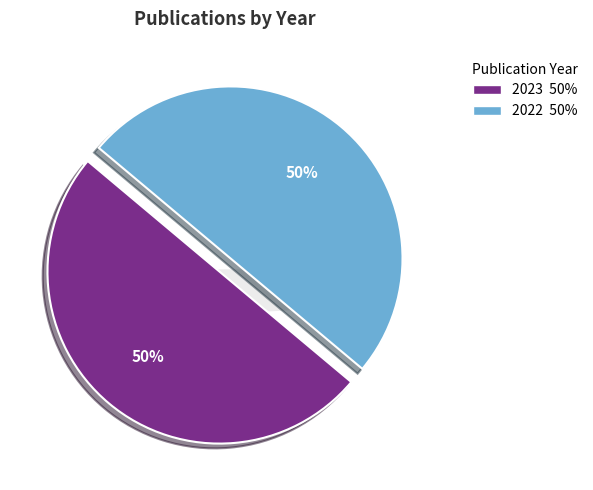

To the nearest percent, what portion does 2022 represent?

50%